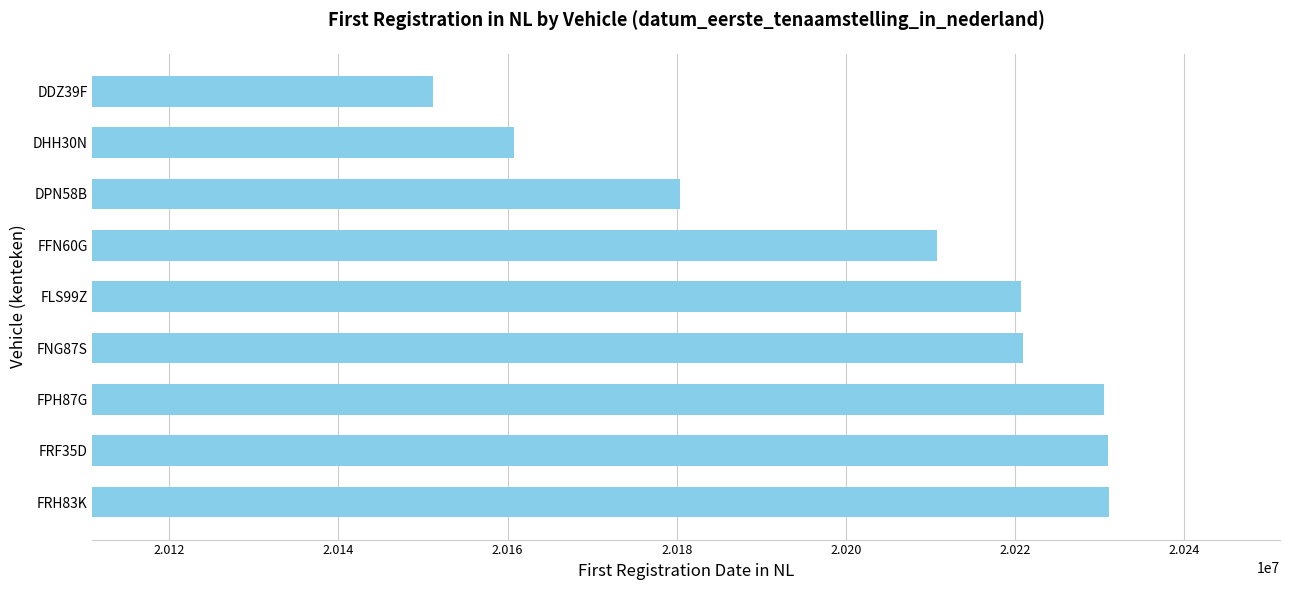

Approximately how many times larger is the value at FRH83K compared to FFN60G?

1.0